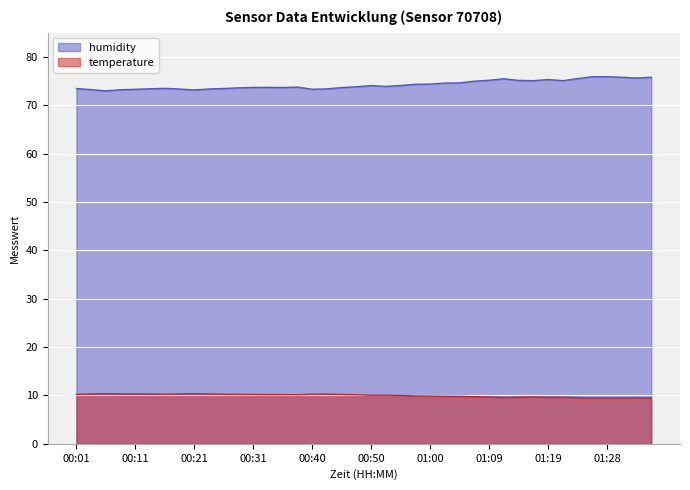

At which label is temperature closest to 9?

01:26